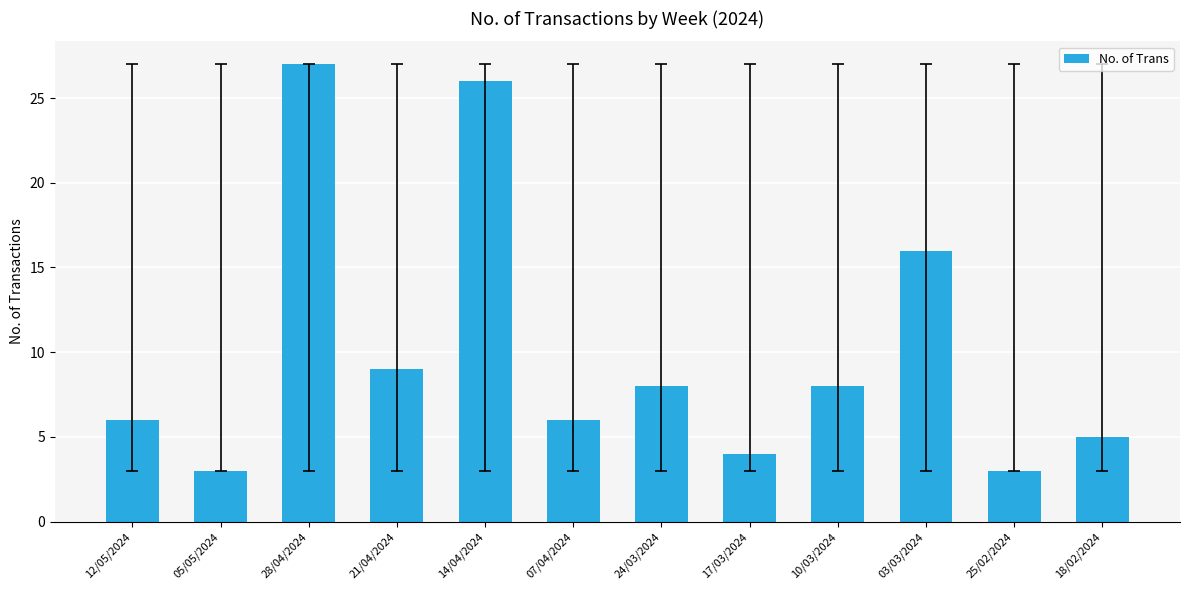

What is the label of the 2nd bar from the right?

25/02/2024